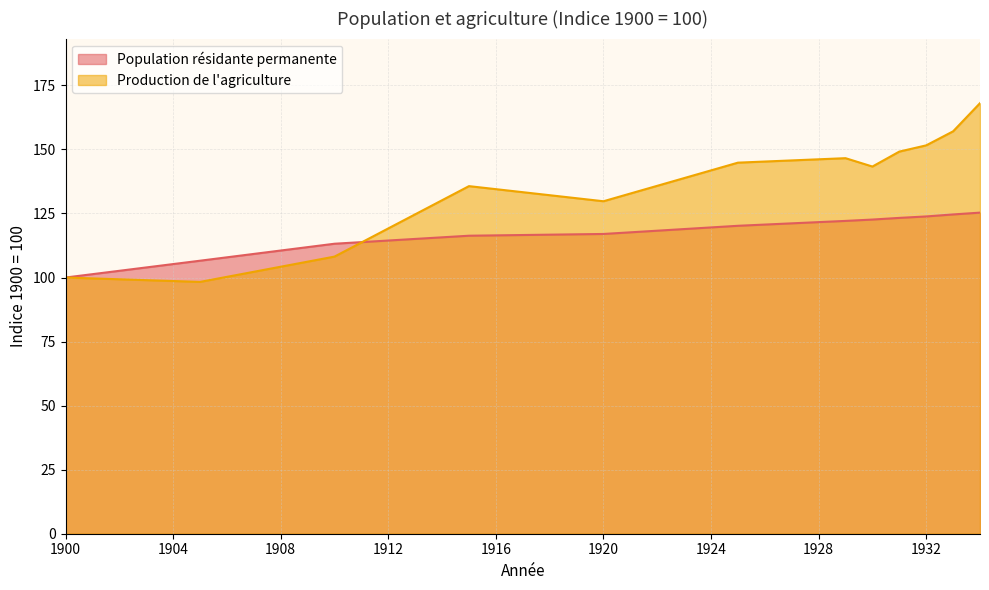

What is the difference between the highest and lowest values at 1934?

42.7